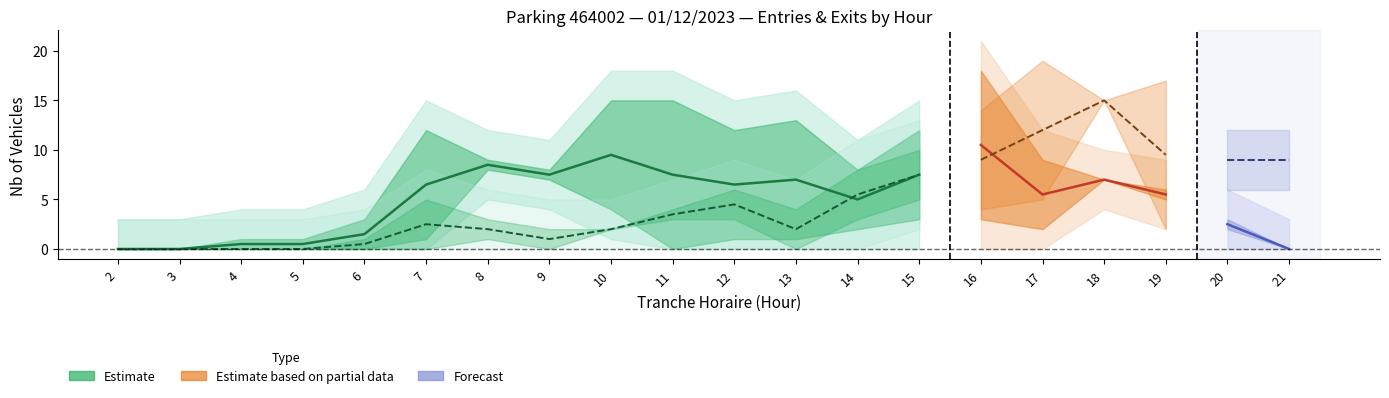

What is the maximum value for NB_ABONNE_SORTIES?

15